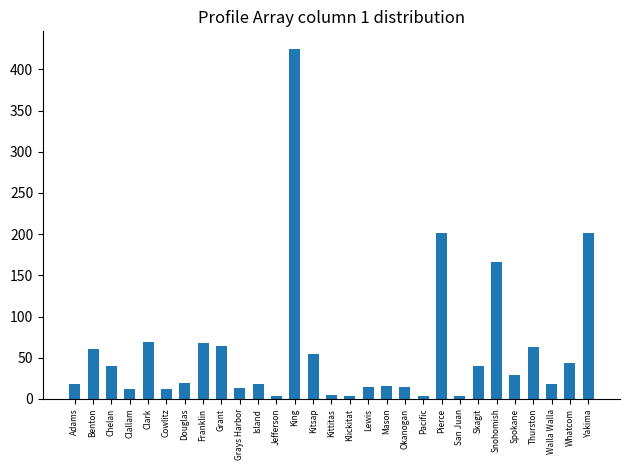

What is the average value?

59